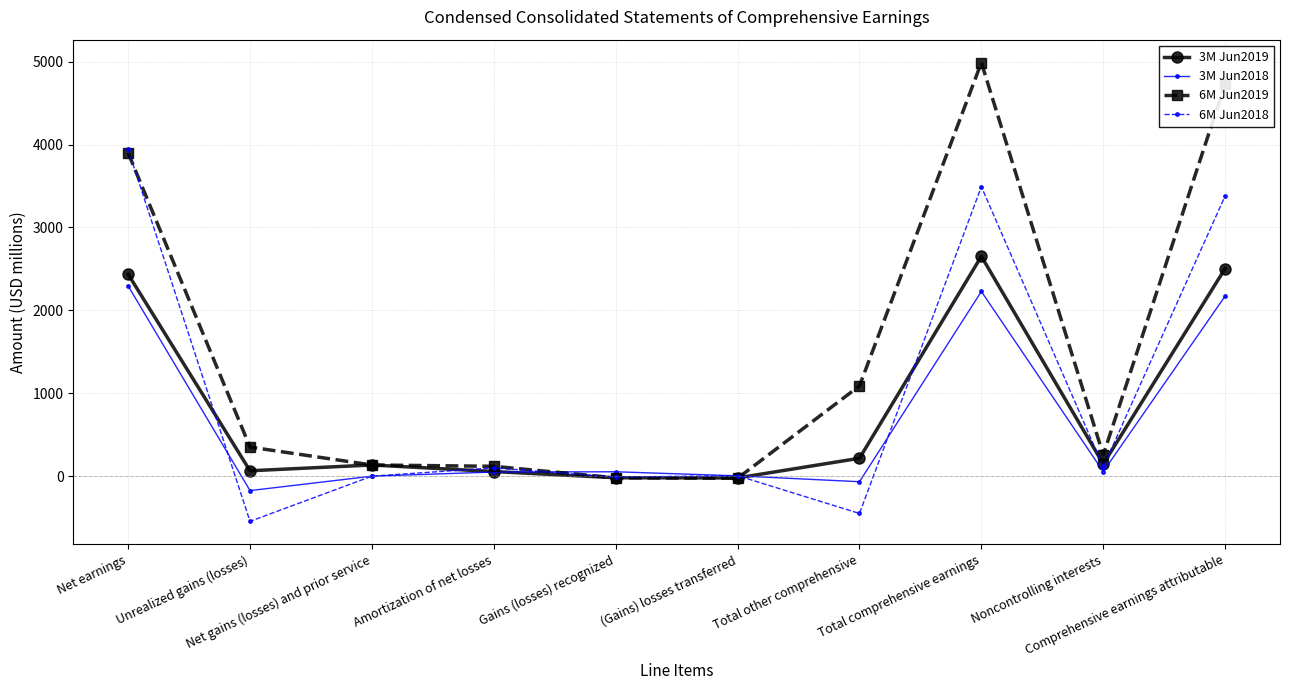

Rank the series by their average value, from highest to lowest.

6M Jun2019, 6M Jun2018, 3M Jun2019, 3M Jun2018